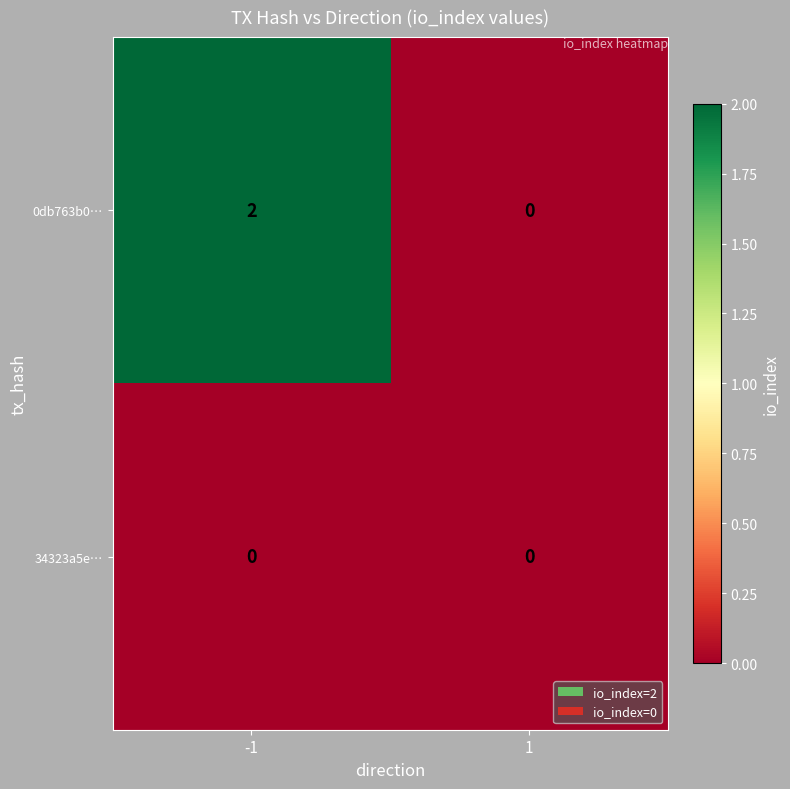

Which series has the largest range (max minus min)?

0db763b0…